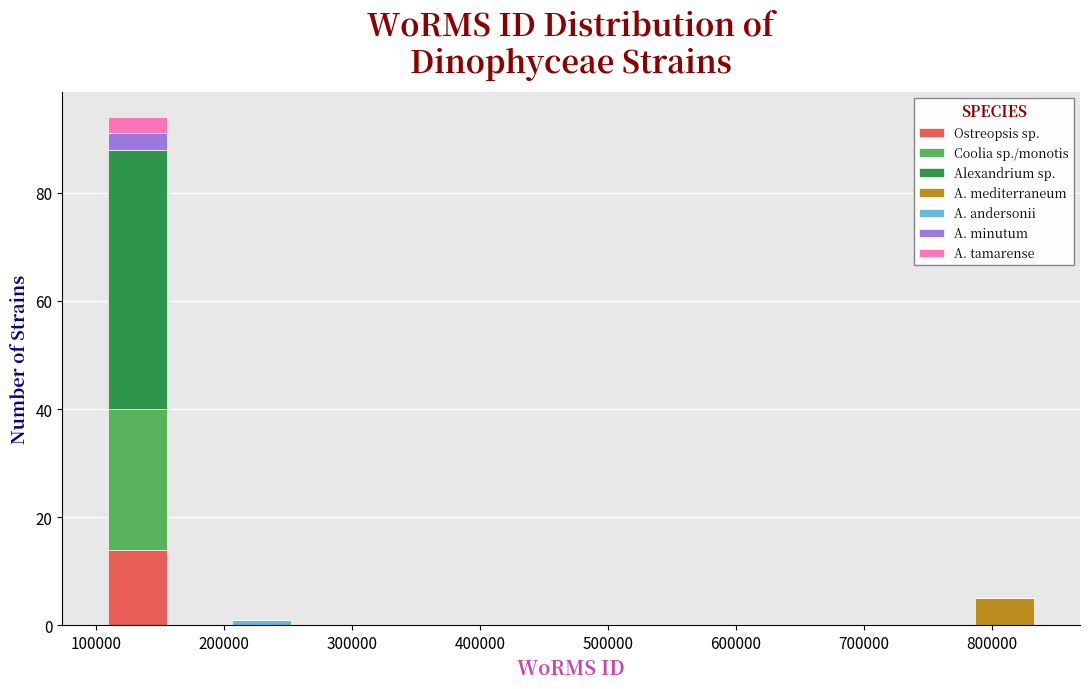

Reading left to right, transcribe this chart: for each stacked bar, give the range it covers on the x-axis and its total height. Neither the bar edges nor the heights are printed on the chart, so give them approximately, as read against the axes.

110000 to 160000: 94
160000 to 210000: 0
210000 to 250000: under 2
250000 to 300000: 0
300000 to 350000: 0
350000 to 400000: 0
400000 to 450000: 0
450000 to 500000: 0
500000 to 540000: 0
540000 to 590000: 0
590000 to 640000: 0
640000 to 690000: 0
690000 to 740000: 0
740000 to 790000: 0
790000 to 830000: 6